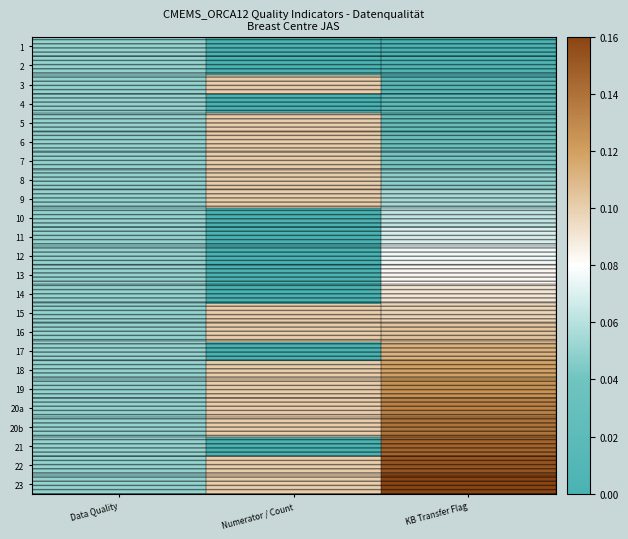

At Numerator / Count, list the series in order from smallest to largest.

1, 2, 4, 10, 11, 12, 13, 14, 17, 21, 3, 5, 6, 7, 8, 9, 15, 16, 18, 19, 20a, 20b, 22, 23